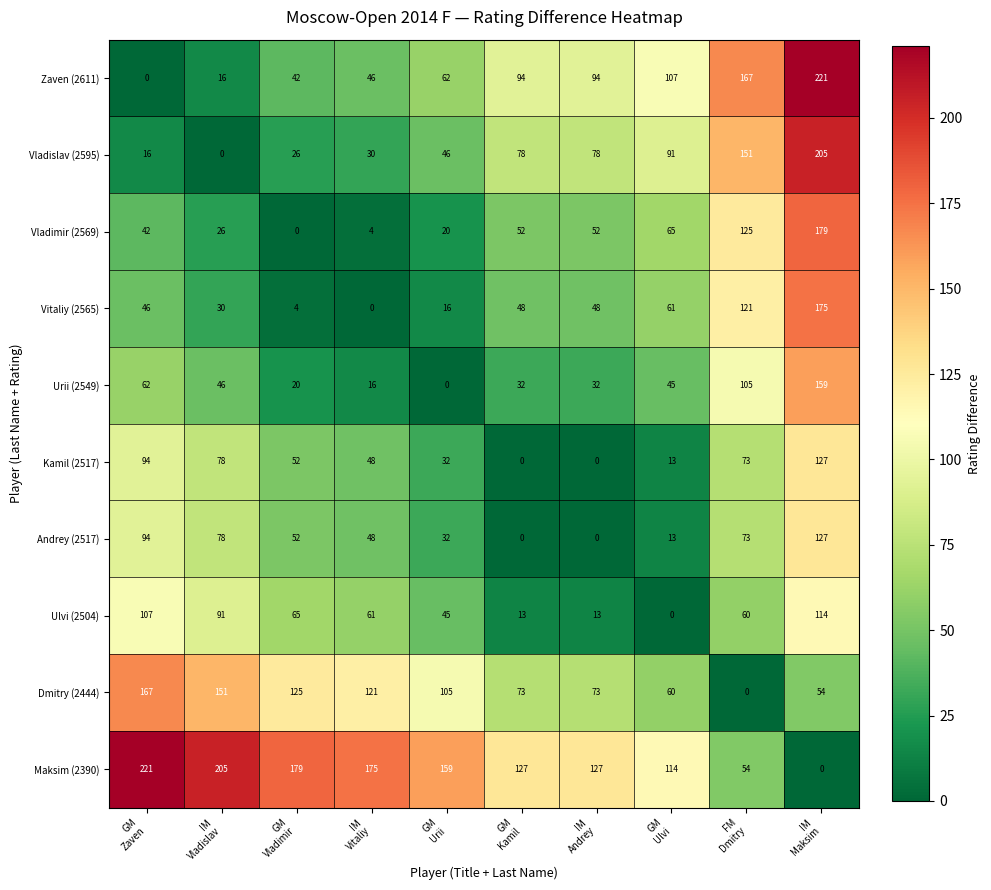

What is the maximum value for Zaven (2611)?

221